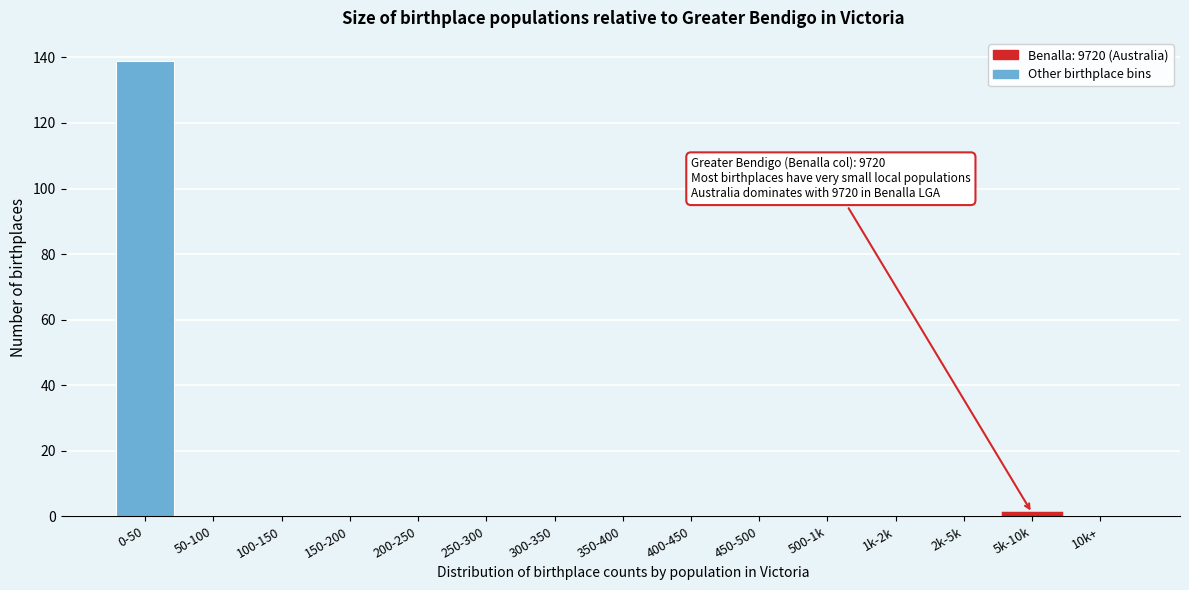

Reading left to right, what are all the values shown in this chart?

0-50=139	50-100=0	100-150=0	150-200=0	200-250=0	250-300=0	300-350=0	350-400=0	400-450=0	450-500=0	500-1k=0	1k-2k=0	2k-5k=0	5k-10k=1	10k+=0